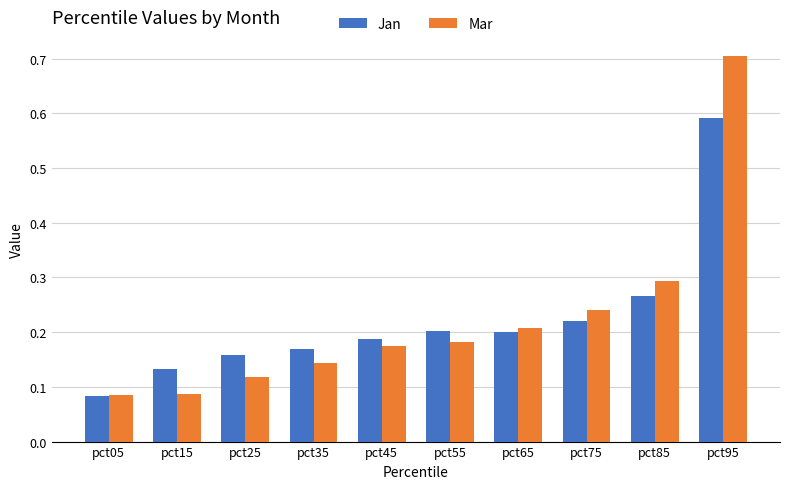

What are all the series names shown in the legend?

Jan, Mar